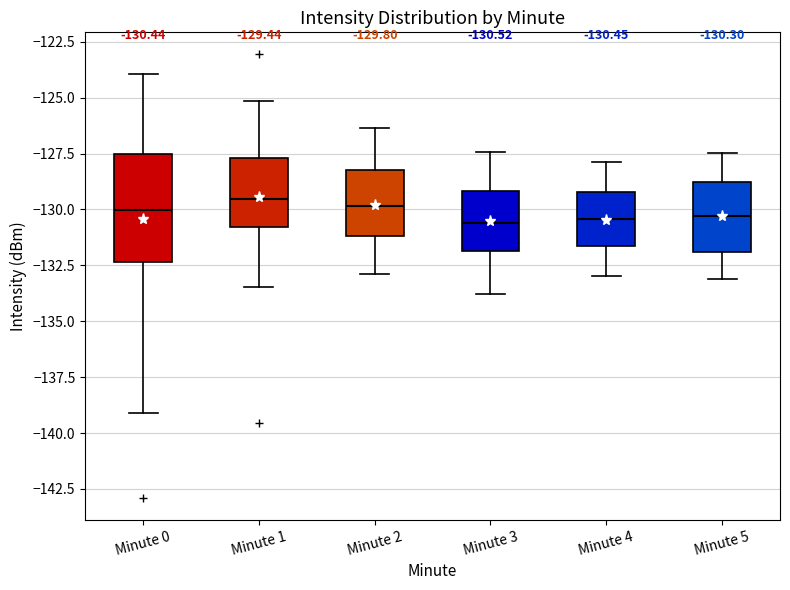

Which box is the tallest, from its lower edge to its upper edge?

Minute 0